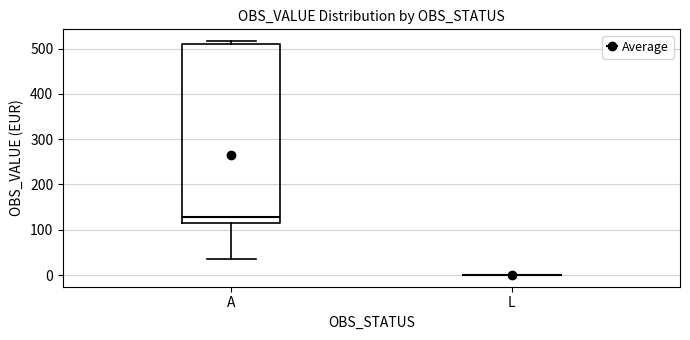

Reading left to right, read every box against the y-axis: the position of its median line, the range the box covers, and the ends of its whiskers. The values are not printed on the chart, so give them approximately, as read against the axis.

A: median 130, box 120 to 510, whiskers 40 to 520
L: box collapsed to a line at 0, whiskers 0 to 0